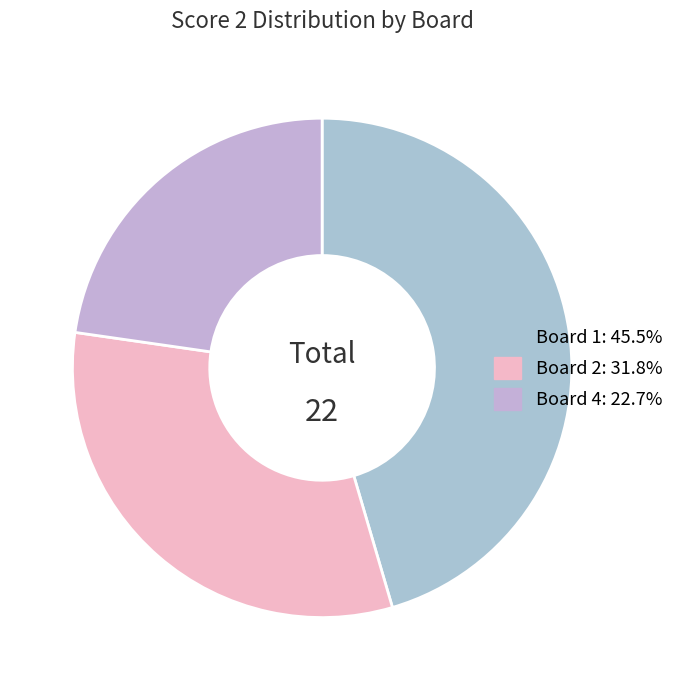

How many segments does this pie chart have?

3